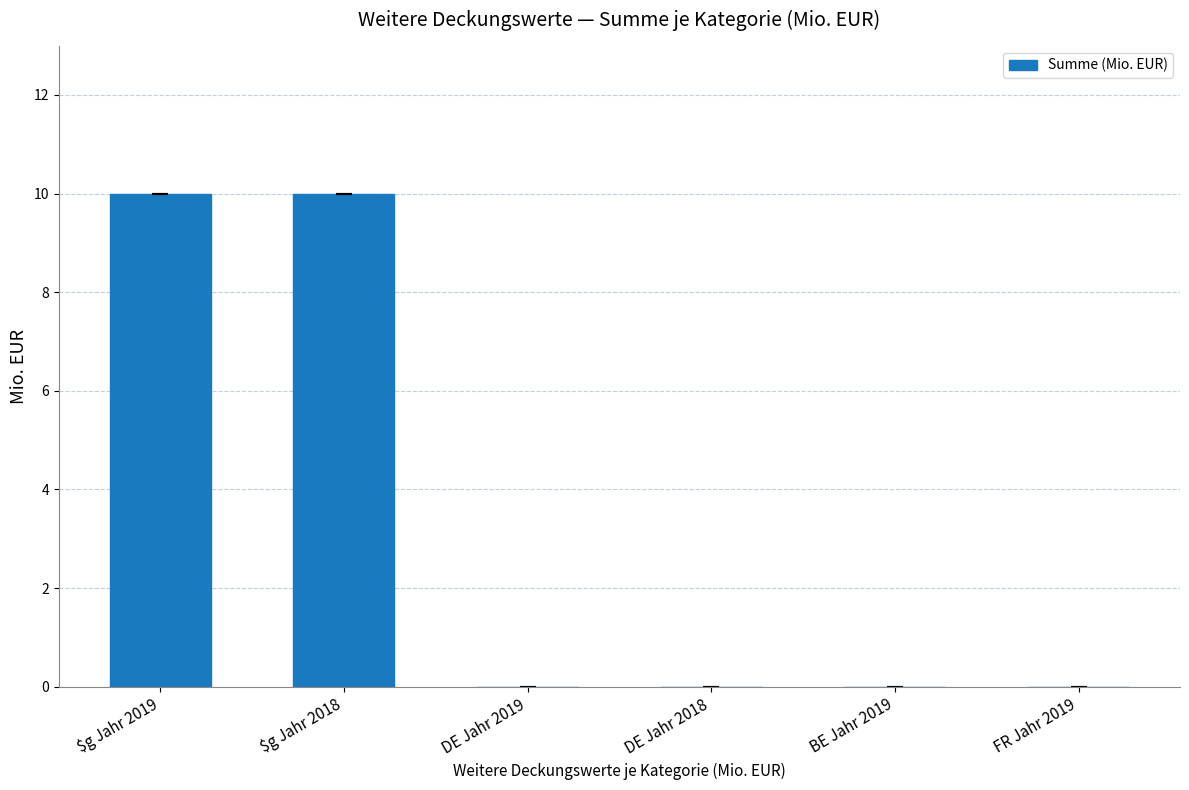

What is the maximum value shown in the chart?

10